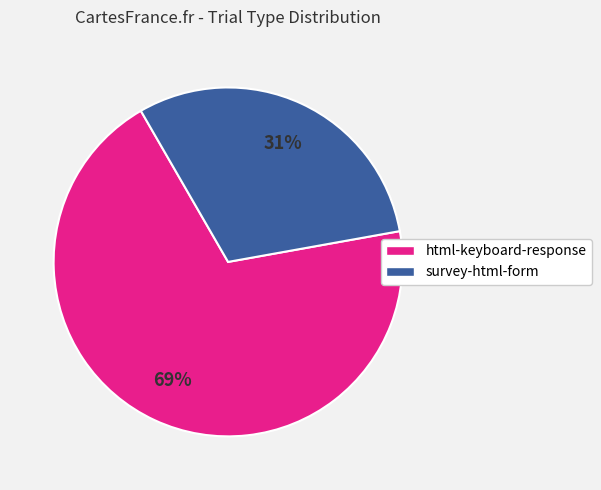

To the nearest percent, what is the average slice percentage?

50%